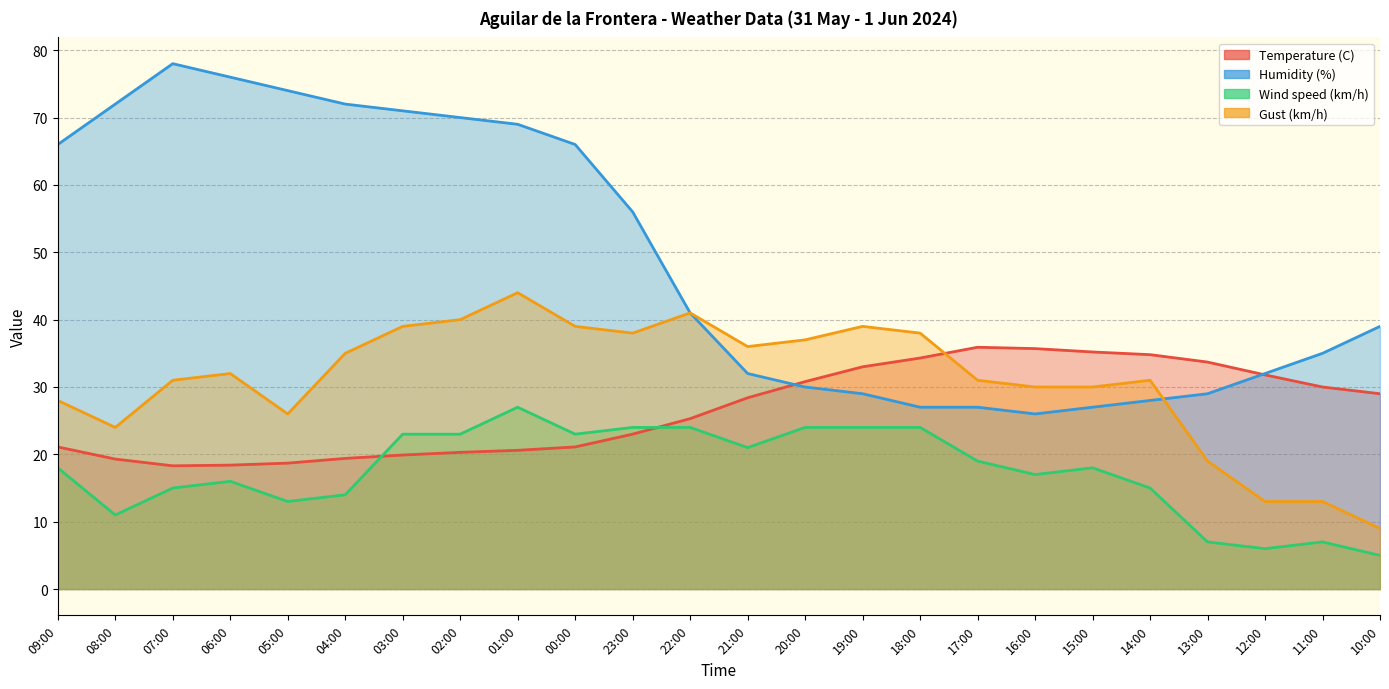

Where is the first local minimum for Humidity (%)?

16:00